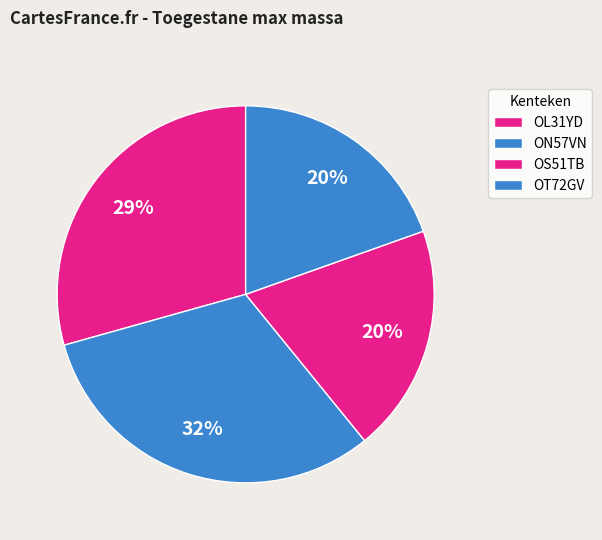

How many segments does this pie chart have?

4